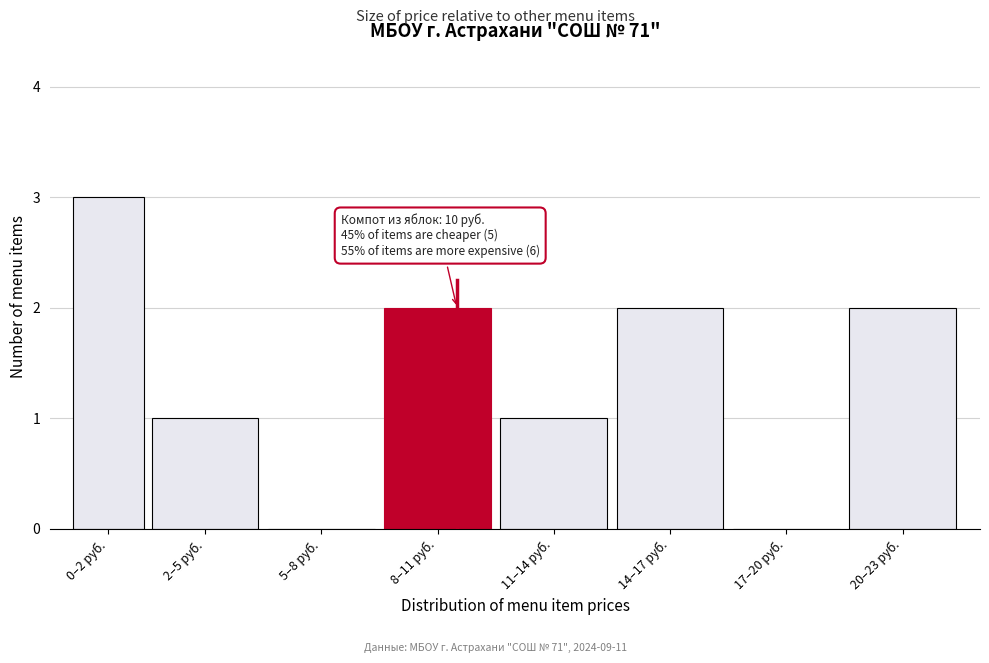

Reading left to right, transcribe all the data shown in this chart.

0–2 руб.=3	2–5 руб.=1	5–8 руб.=0	8–11 руб.=2	11–14 руб.=1	14–17 руб.=2	17–20 руб.=0	20–23 руб.=2